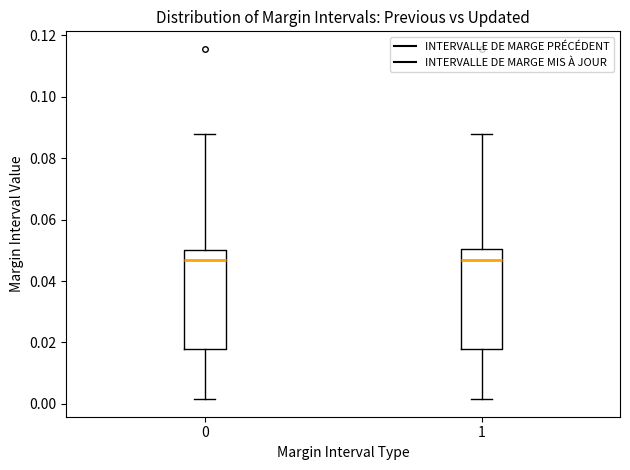

Reading left to right, read every box against the y-axis: the position of its median line, the range the box covers, and the ends of its whiskers. The values are not printed on the chart, so give them approximately, as read against the axis.

0: median 0.046, box 0.018 to 0.050, whiskers 0.002 to 0.088
1: median 0.046, box 0.018 to 0.050, whiskers 0.002 to 0.088